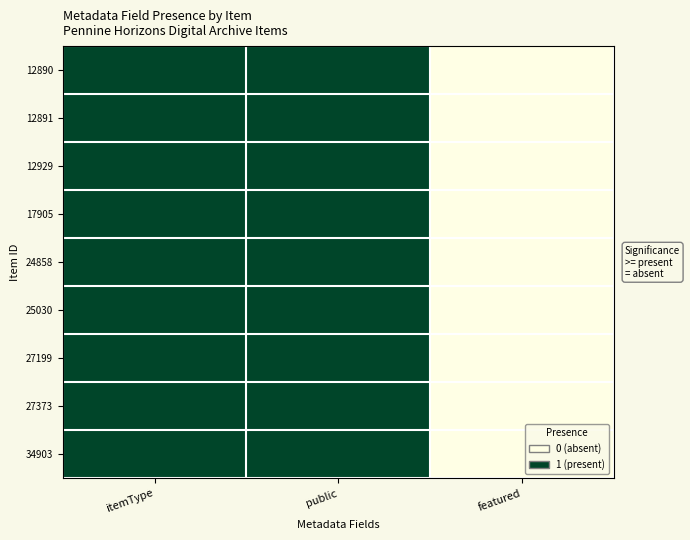

Which series has the widest spread of values?

12890